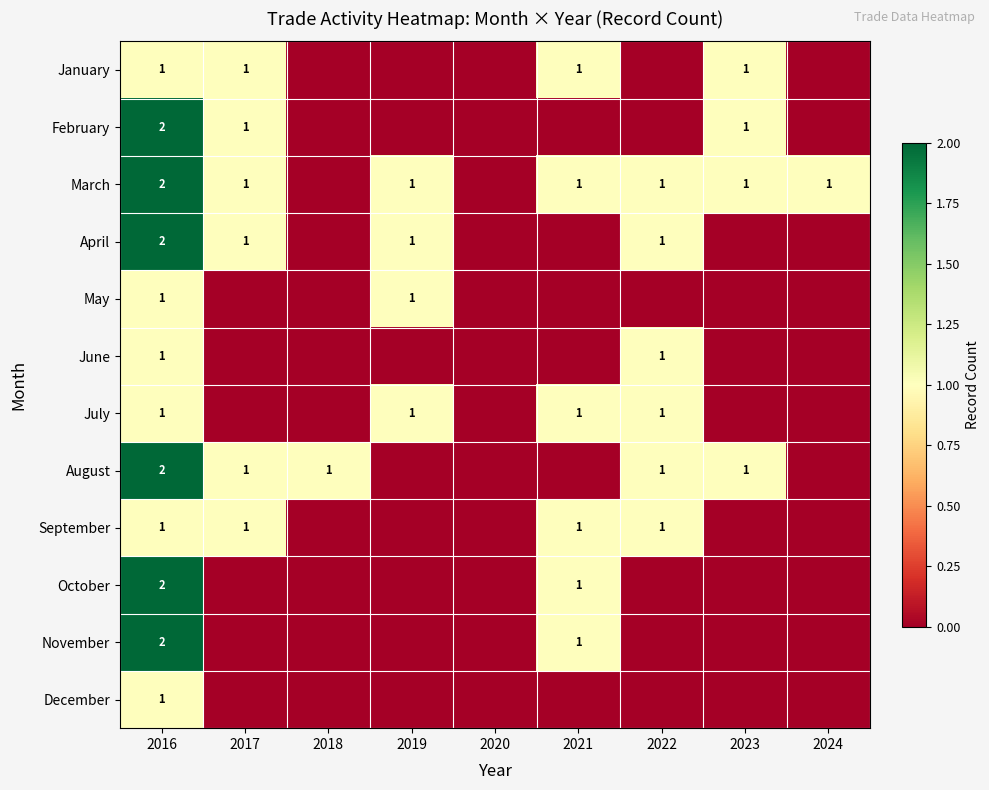

The August series shows 2 at 2017. True or false?

False